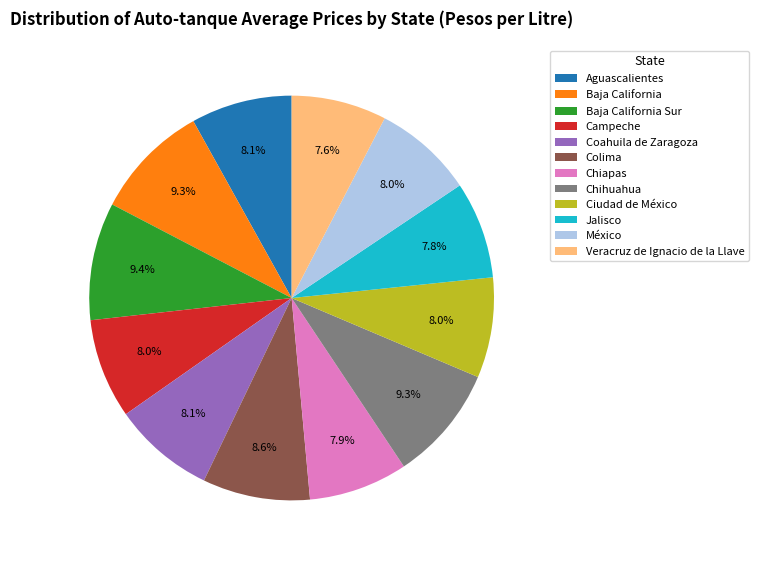

What is the ratio of the value at Baja California Sur to the value at Campeche?

1.2